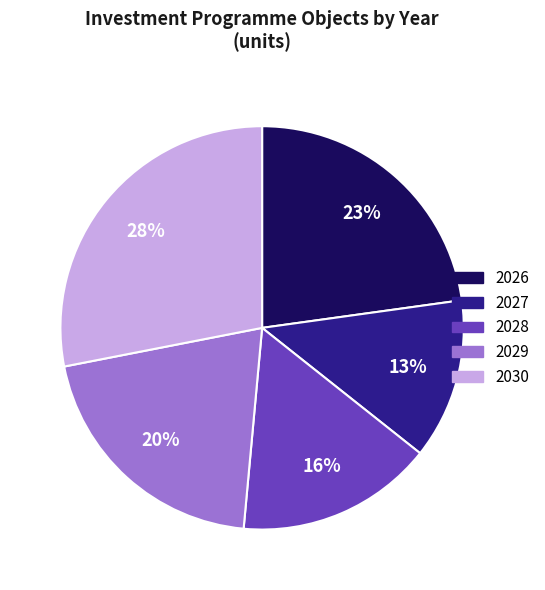

To the nearest percent, what is the average slice percentage?

20%